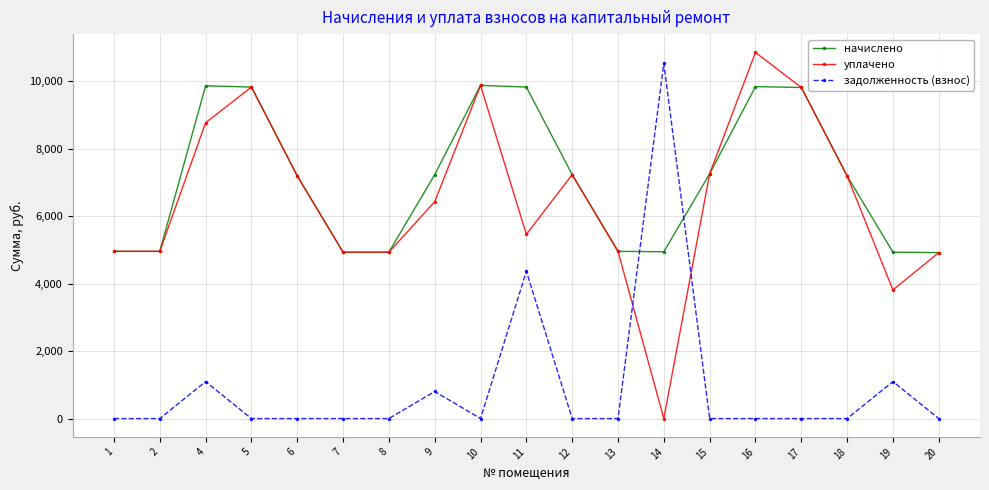

Which series changed the most between 7 and 16?

уплачено